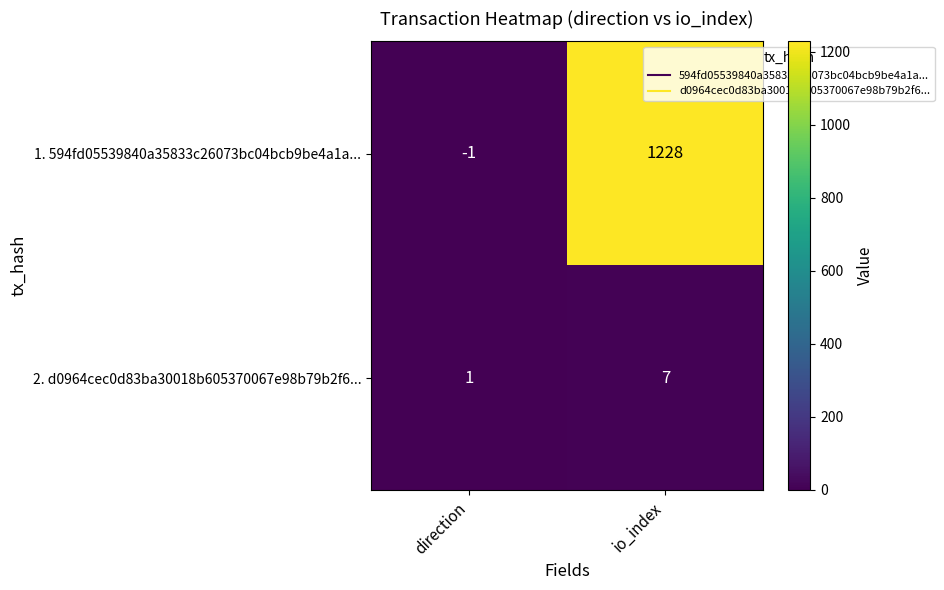

At which label is 2. d0964cec0d83ba30018b605370067e98b79b2f6... closest to 4?

direction